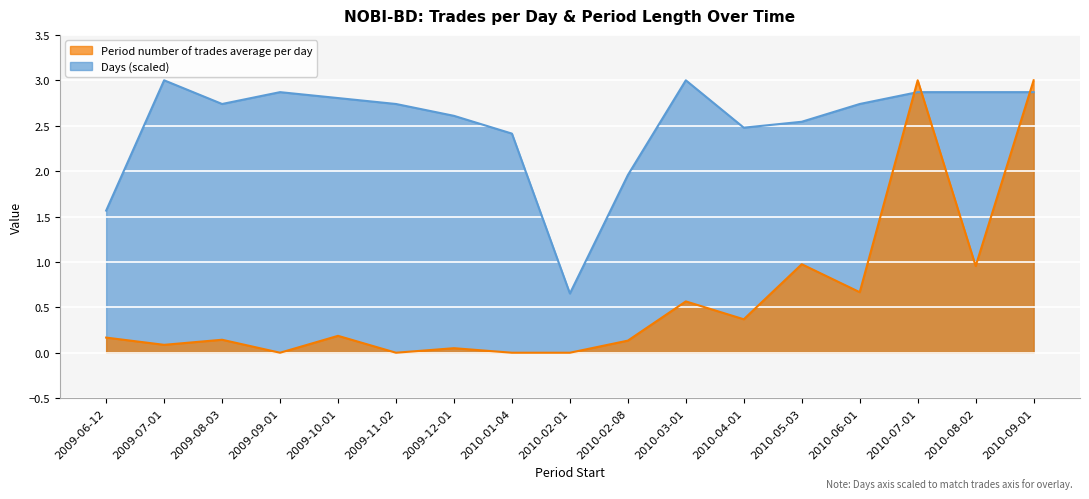

Reading left to right, list all the values displayed in this chart.

Period number of trades average per day: 0.2	0.1	0.1	0.0	0.2	0.0	0.1	0.0	0.0	0.1	0.6	0.4	1.0	0.7	3.0	1.0	3.0
Days: 1.6	3.0	2.7	2.9	2.8	2.7	2.6	2.4	0.7	2.0	3.0	2.5	2.5	2.7	2.9	2.9	2.9